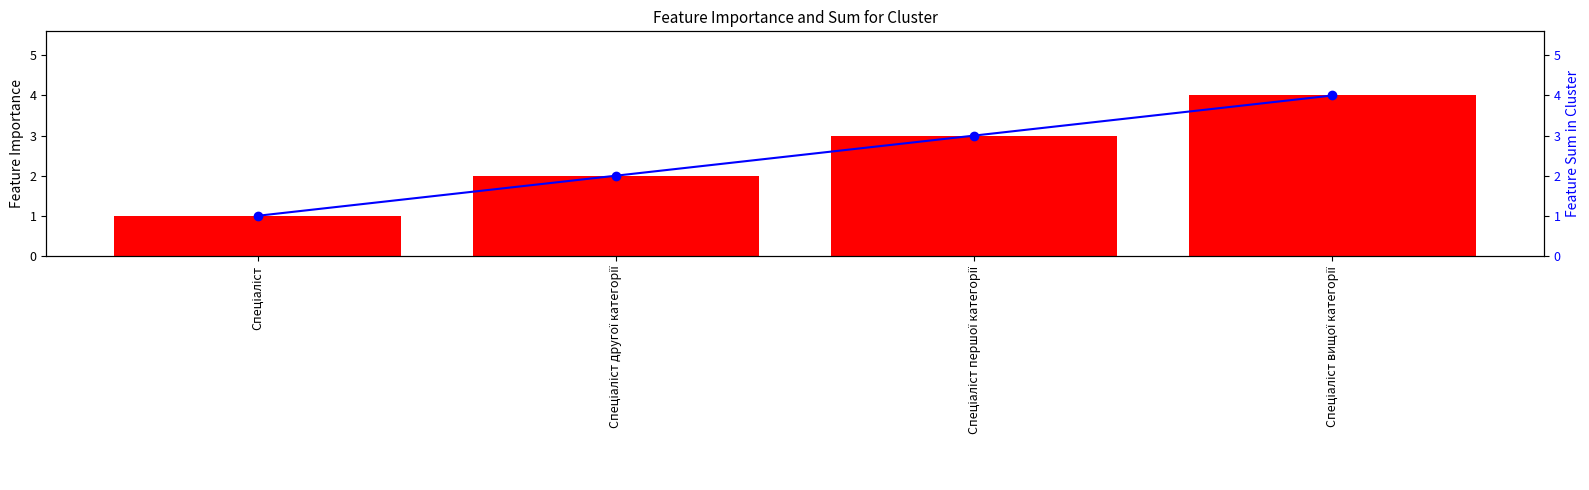

Does the chart contain stacked bars?

No